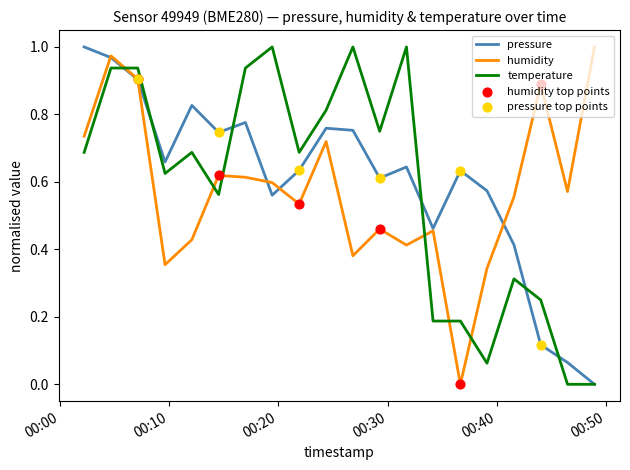

How many times do temperature and humidity cross each other?

6